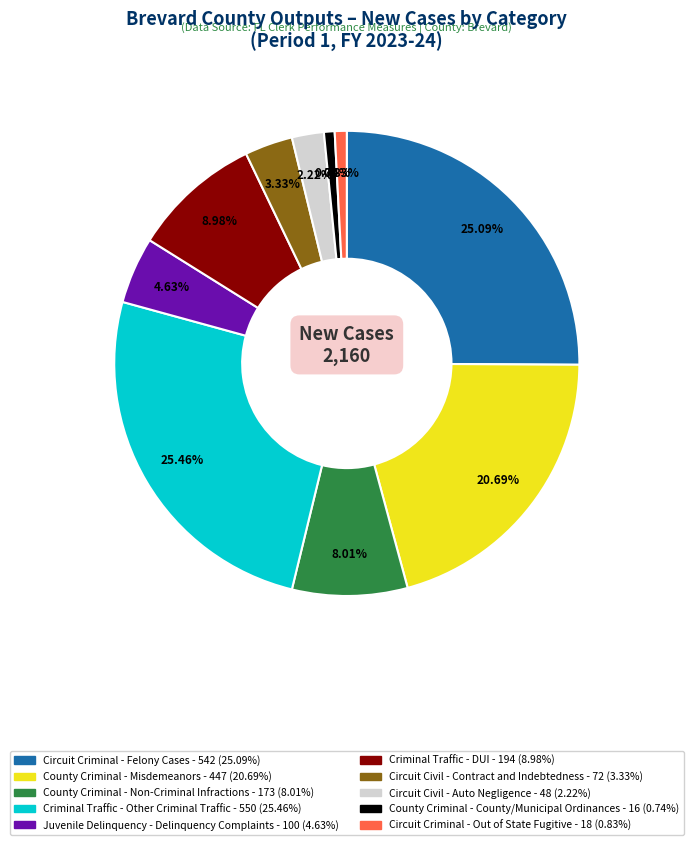

Is it true that County Criminal - Non-Criminal Infractions is 8% of the pie?

True